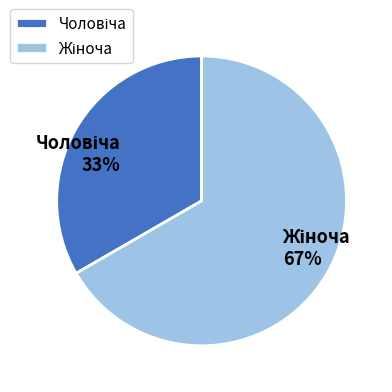

To the nearest percent, what is the average slice percentage?

50%